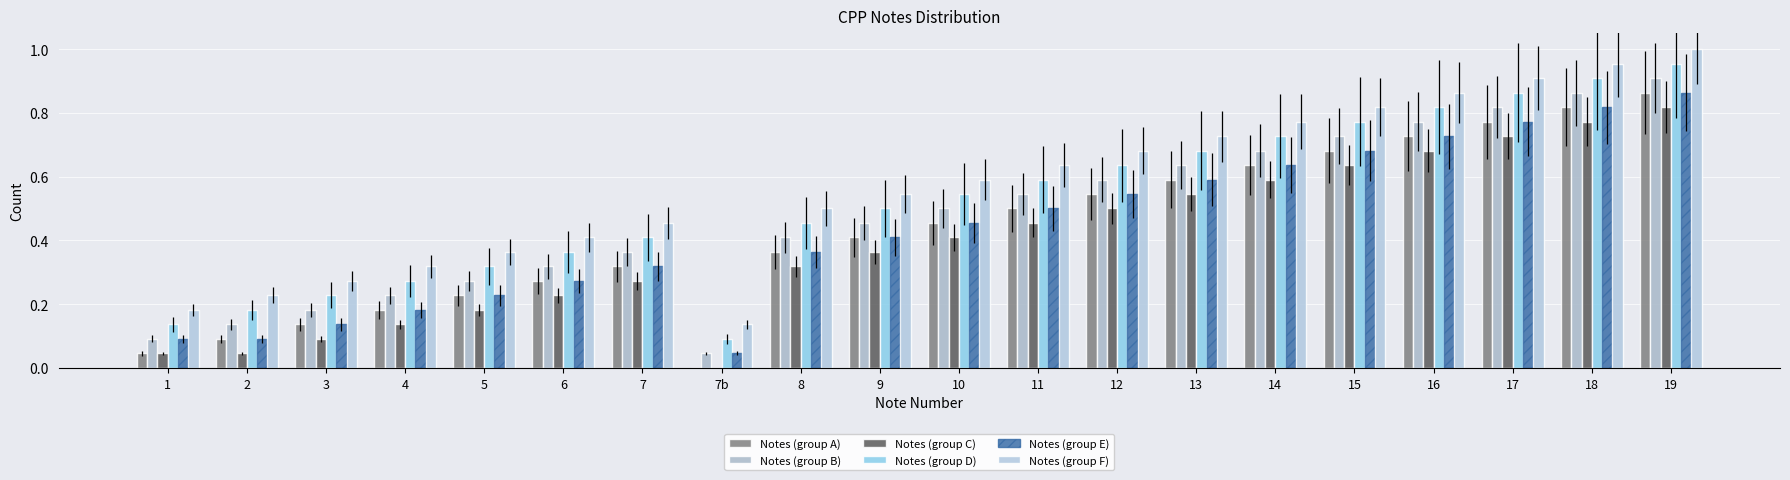

Reading left to right, list all the values displayed in this chart.

Notes (group A): 1=0.0	2=0.1	3=0.1	4=0.2	5=0.2	6=0.3	7=0.3	7b=0.0	8=0.4	9=0.4	10=0.5	11=0.5	12=0.5	13=0.6	14=0.6	15=0.7	16=0.7	17=0.8	18=0.8	19=0.9
Notes (group B): 1=0.1	2=0.1	3=0.2	4=0.2	5=0.3	6=0.3	7=0.4	7b=0.0	8=0.4	9=0.5	10=0.5	11=0.5	12=0.6	13=0.6	14=0.7	15=0.7	16=0.8	17=0.8	18=0.9	19=0.9
Notes (group C): 1=0.0	2=0.0	3=0.1	4=0.1	5=0.2	6=0.2	7=0.3	7b=0.0	8=0.3	9=0.4	10=0.4	11=0.5	12=0.5	13=0.5	14=0.6	15=0.6	16=0.7	17=0.7	18=0.8	19=0.8
Notes (group D): 1=0.1	2=0.2	3=0.2	4=0.3	5=0.3	6=0.4	7=0.4	7b=0.1	8=0.5	9=0.5	10=0.5	11=0.6	12=0.6	13=0.7	14=0.7	15=0.8	16=0.8	17=0.9	18=0.9	19=1.0
Notes (group E): 1=0.1	2=0.1	3=0.1	4=0.2	5=0.2	6=0.3	7=0.3	7b=0.0	8=0.4	9=0.4	10=0.5	11=0.5	12=0.5	13=0.6	14=0.6	15=0.7	16=0.7	17=0.8	18=0.8	19=0.9
Notes (group F): 1=0.2	2=0.2	3=0.3	4=0.3	5=0.4	6=0.4	7=0.5	7b=0.1	8=0.5	9=0.5	10=0.6	11=0.6	12=0.7	13=0.7	14=0.8	15=0.8	16=0.9	17=0.9	18=1.0	19=1.0